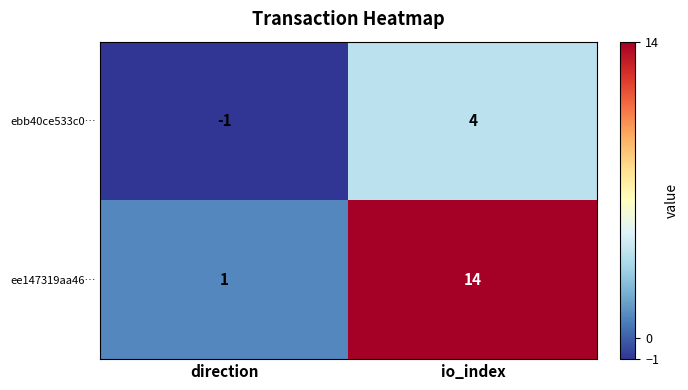

The value of ebb40ce533c0… at io_index is 5. True or false?

False